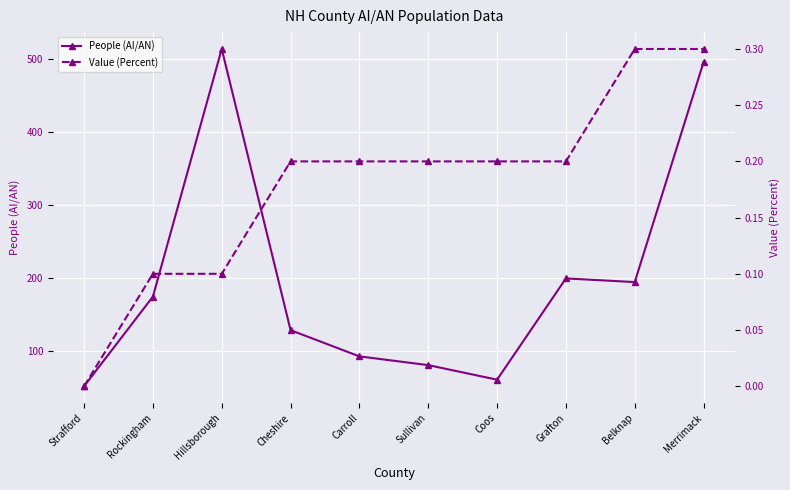

The value of People (AI/AN) at Merrimack is 112.6. True or false?

False